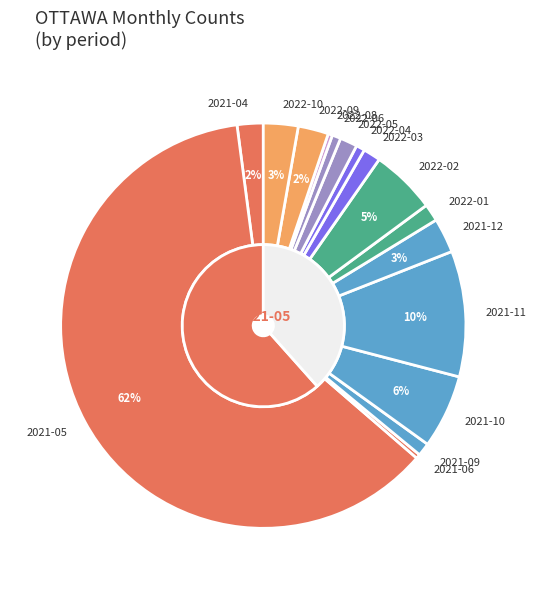

Which category accounts for the majority?

2021-05